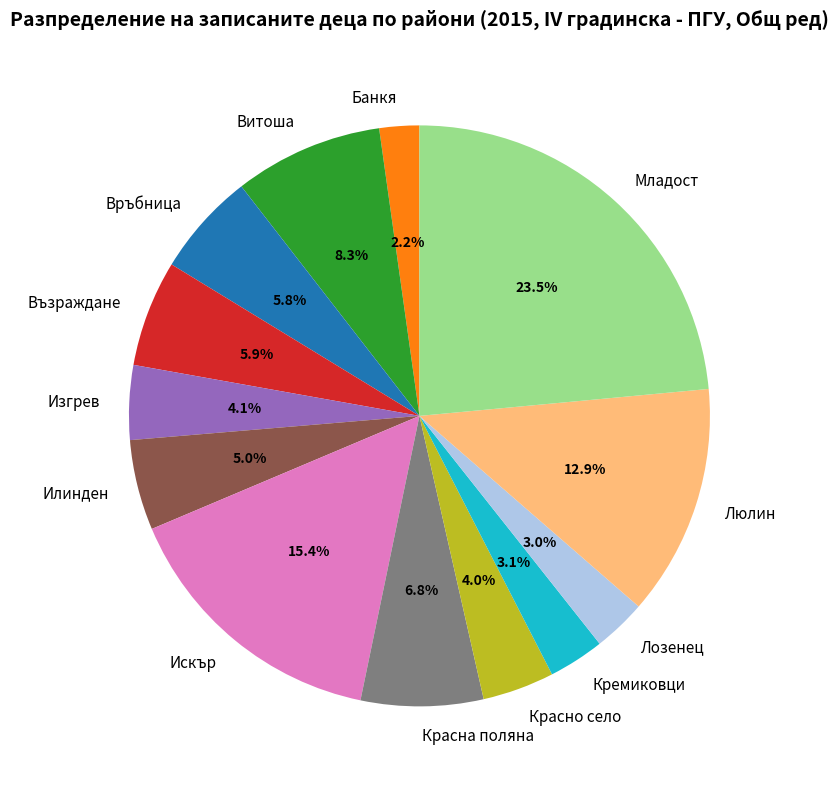

What percentage is the Искър slice, to the nearest percent?

15%